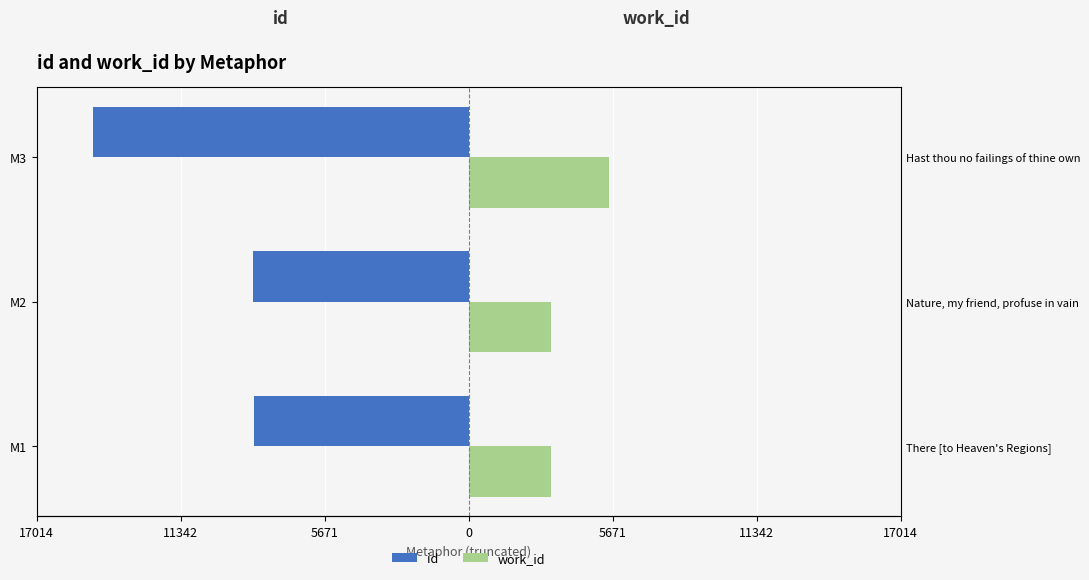

What is the difference between the maximum and minimum values in the id series?

6318